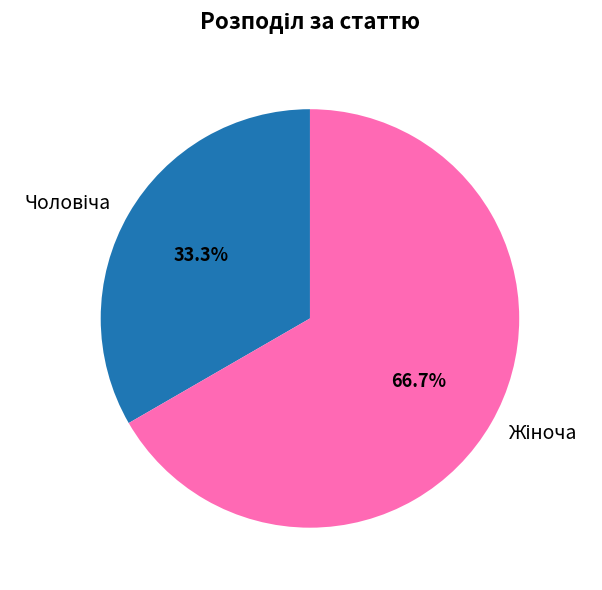

Does any single category account for the majority?

Yes